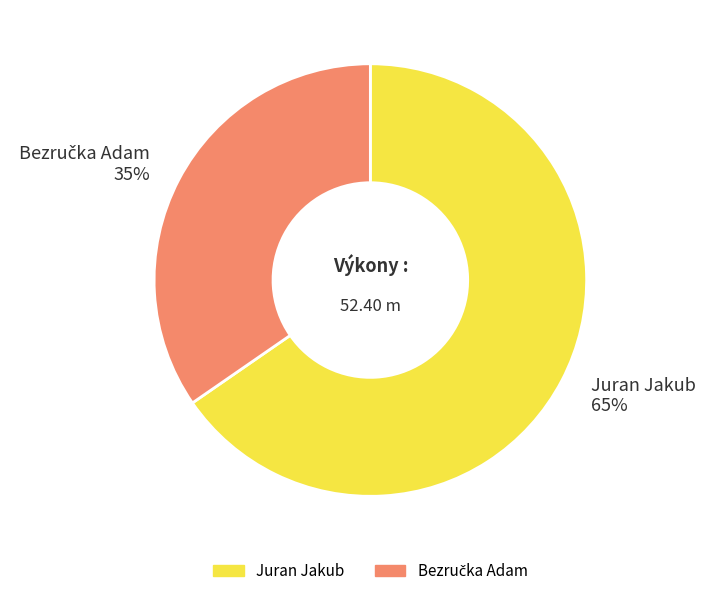

To the nearest percent, what is the average slice percentage?

50%